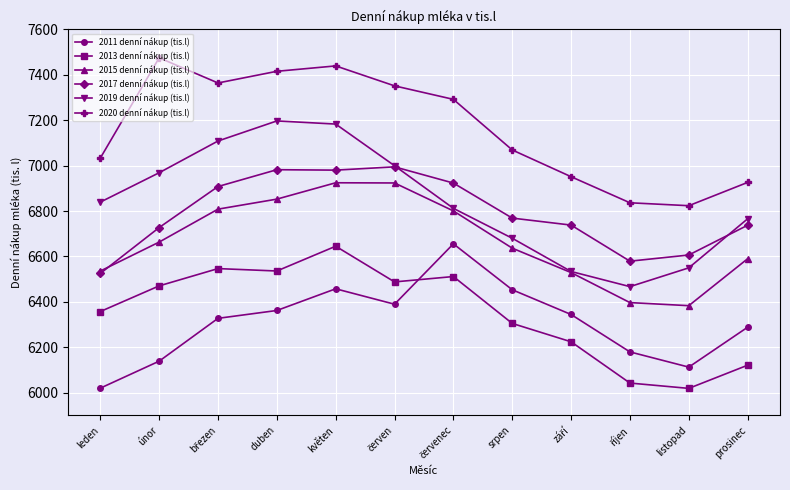

What is the sum of all 2020 denní nákup (tis.l) values?

85977.9